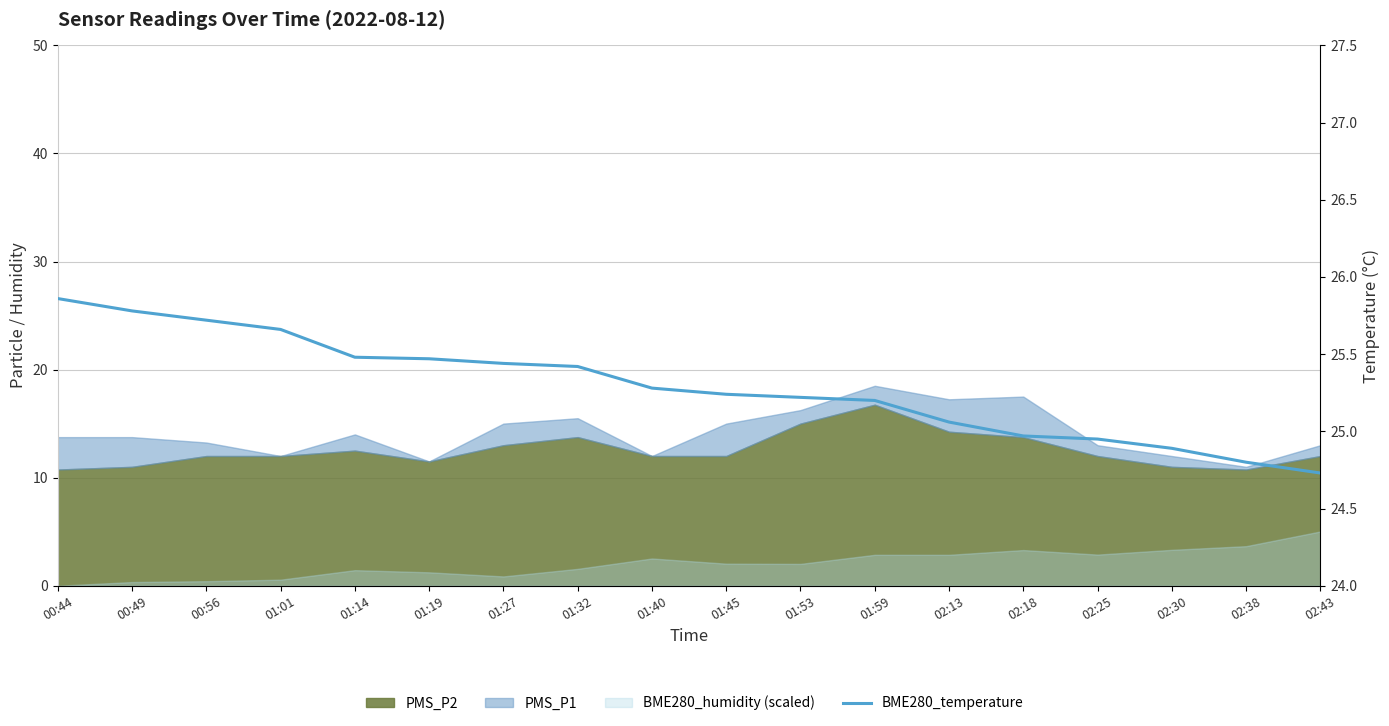

The chart shows a value of 14.8 at 01:59. True or false?

False